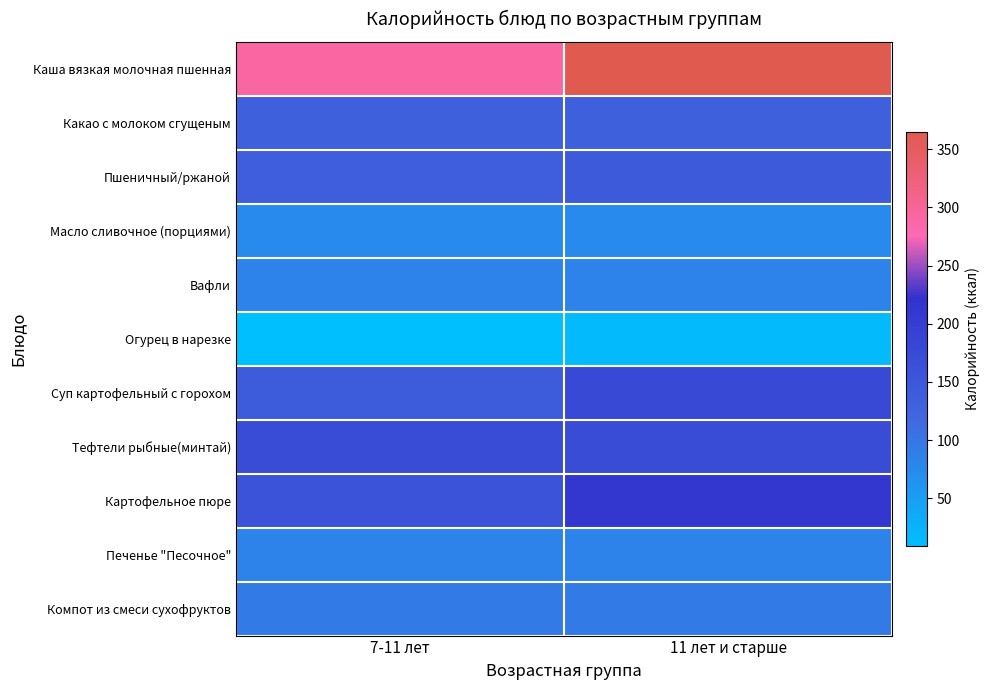

List the series in order of their peak value, highest first.

Каша вязкая молочная пшенная, Картофельное пюре, Суп картофельный с горохом, Тефтели рыбные(минтай), Пшеничный/ржаной, Какао с молоком сгущеным, Компот из смеси сухофруктов, Вафли, Печенье "Песочное", Масло сливочное (порциями), Огурец в нарезке